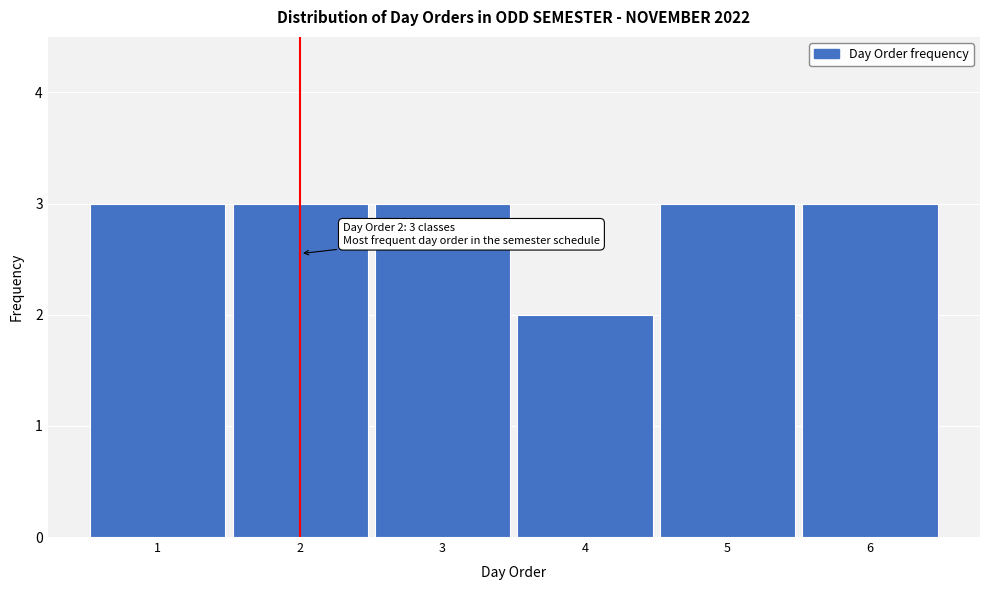

Reading right to left, what are all the values shown in this chart?

6=3	5=3	4=2	3=3	2=3	1=3